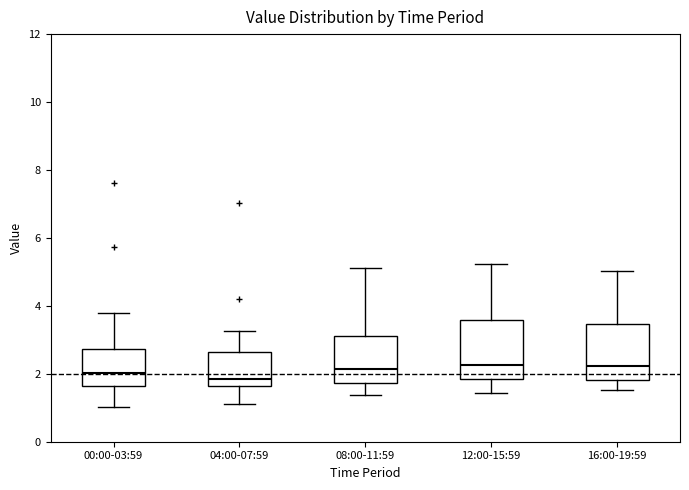

Reading left to right, transcribe this box plot: for each box, give where its median line is, the range the box spans, and where its two whiskers end, as read against the y-axis. The values are not printed on the chart, so give them approximately, as read against the axis.

00:00-03:59: median 2.0, box 1.6 to 2.8, whiskers 1.0 to 3.8
04:00-07:59: median 1.8, box 1.6 to 2.6, whiskers 1.2 to 3.2
08:00-11:59: median 2.2, box 1.8 to 3.2, whiskers 1.4 to 5.2
12:00-15:59: median 2.2, box 1.8 to 3.6, whiskers 1.4 to 5.2
16:00-19:59: median 2.2, box 1.8 to 3.4, whiskers 1.6 to 5.0